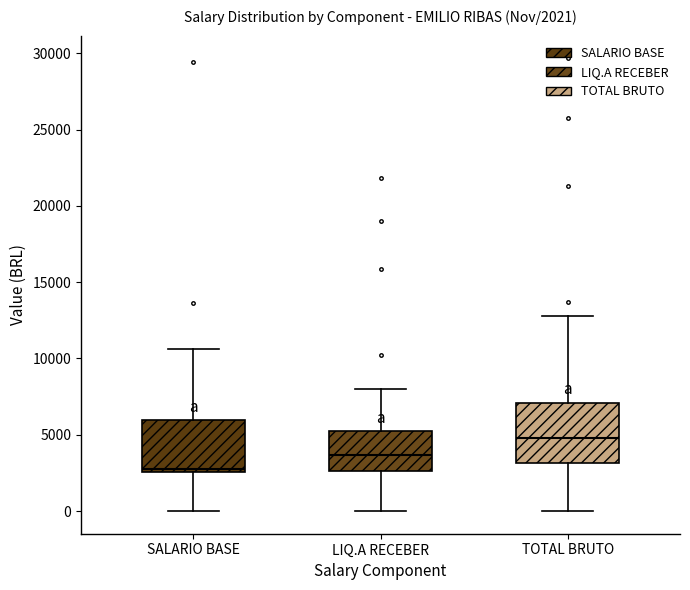

Comparing the boxes themselves (not the whiskers), which one is the tallest?

TOTAL BRUTO